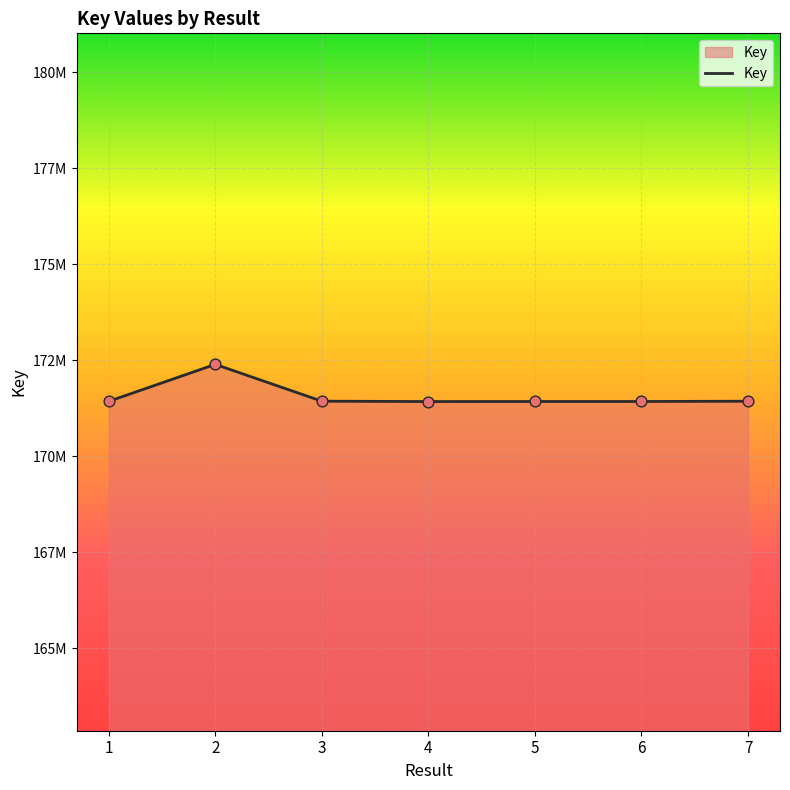

Is this an area chart (filled region under the line)?

Yes